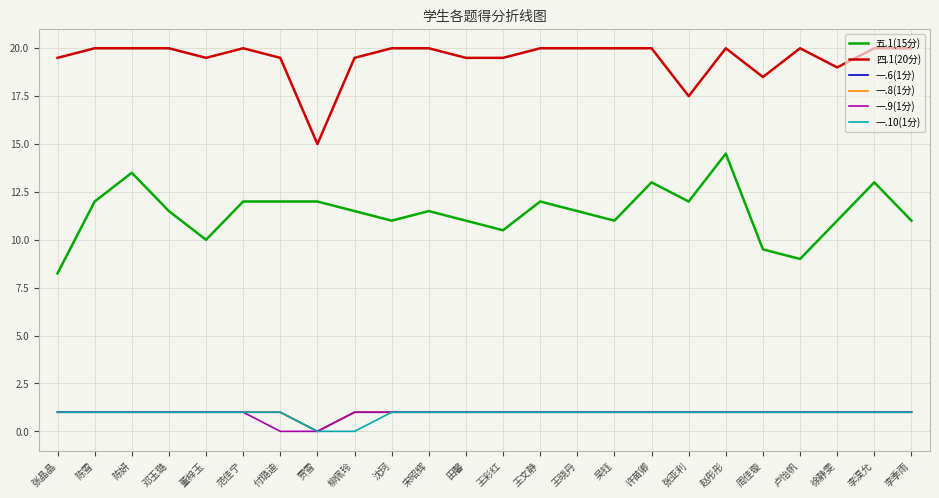

Does the chart display data point markers on the line(s)?

No